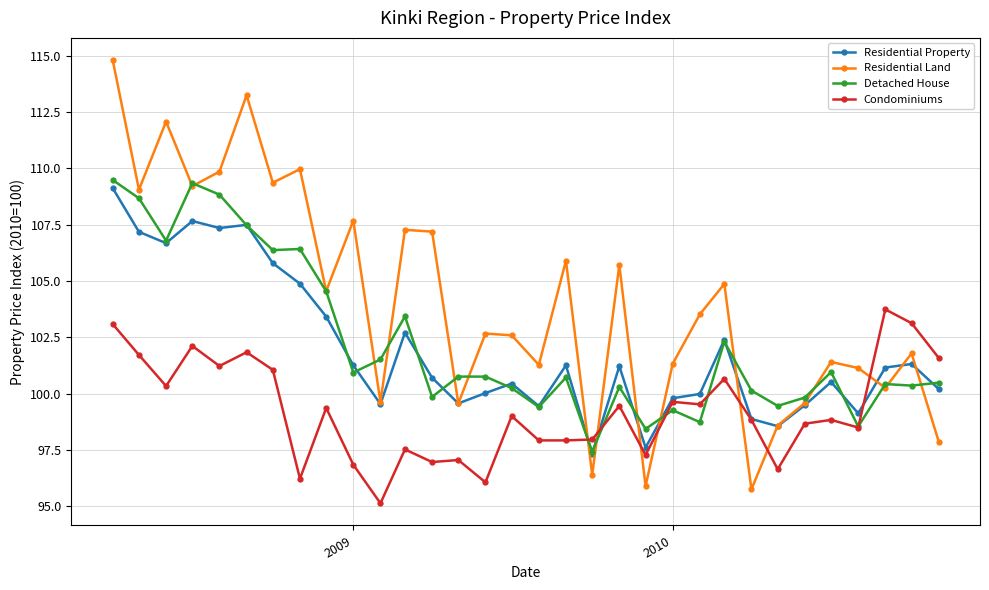

How many values in the Detached House series exceed 100?

23